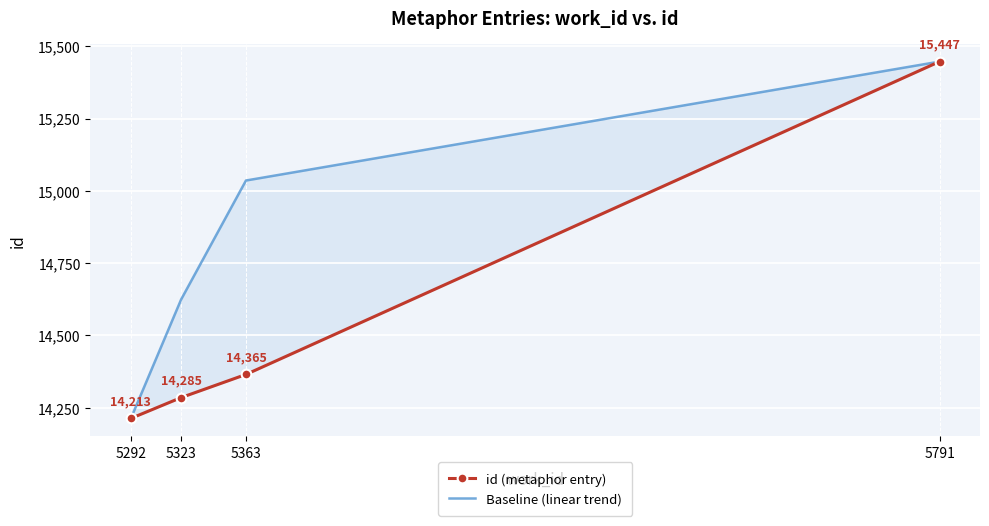

What is the difference between the id (metaphor entry) values at 5791 and 5363?

1082.0